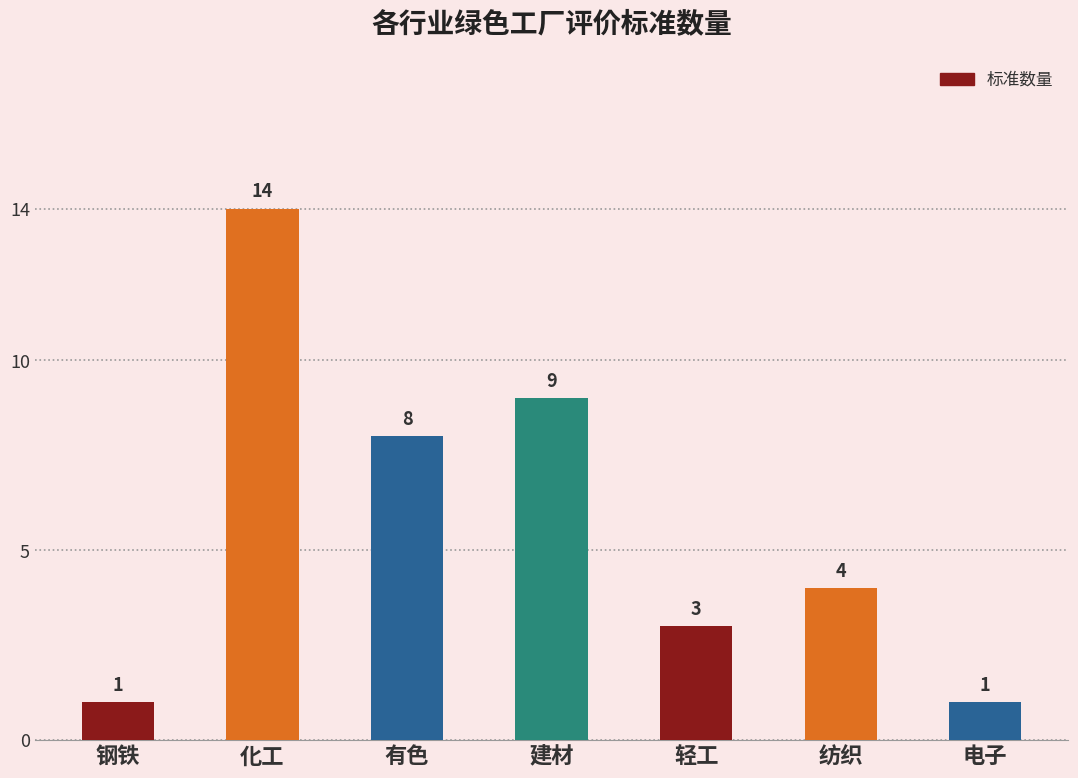

Reading left to right, transcribe all the data shown in this chart.

钢铁=1	化工=14	有色=8	建材=9	轻工=3	纺织=4	电子=1